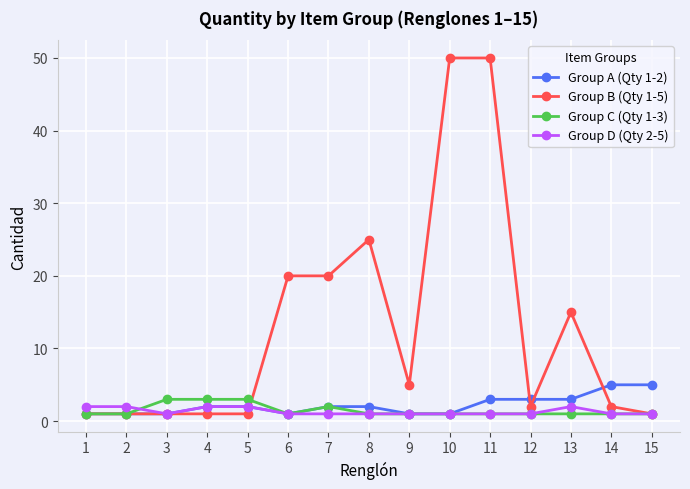

What are all the series names shown in the legend?

Group A (Qty 1-2), Group B (Qty 1-5), Group C (Qty 1-3), Group D (Qty 2-5)